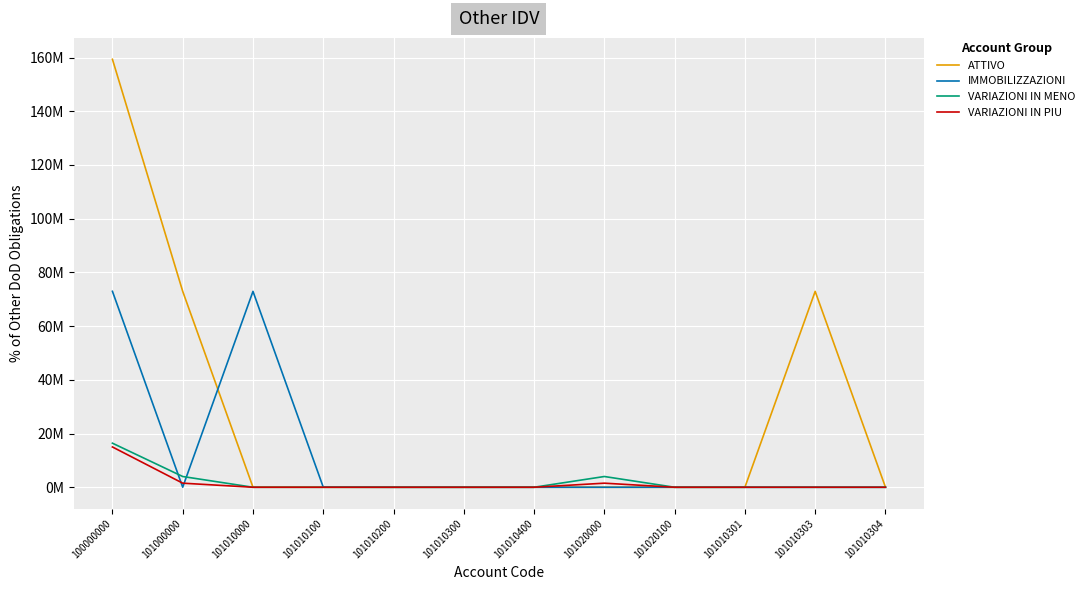

List the series in order of their peak value, lowest first.

VARIAZIONI IN PIU, VARIAZIONI IN MENO, IMMOBILIZZAZIONI, ATTIVO